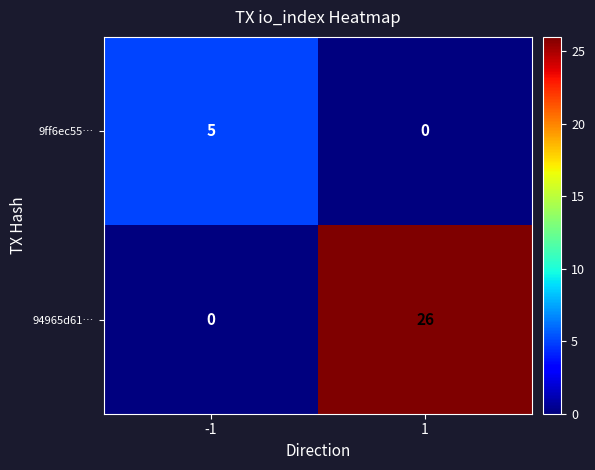

How many categories are shown in the chart?

2